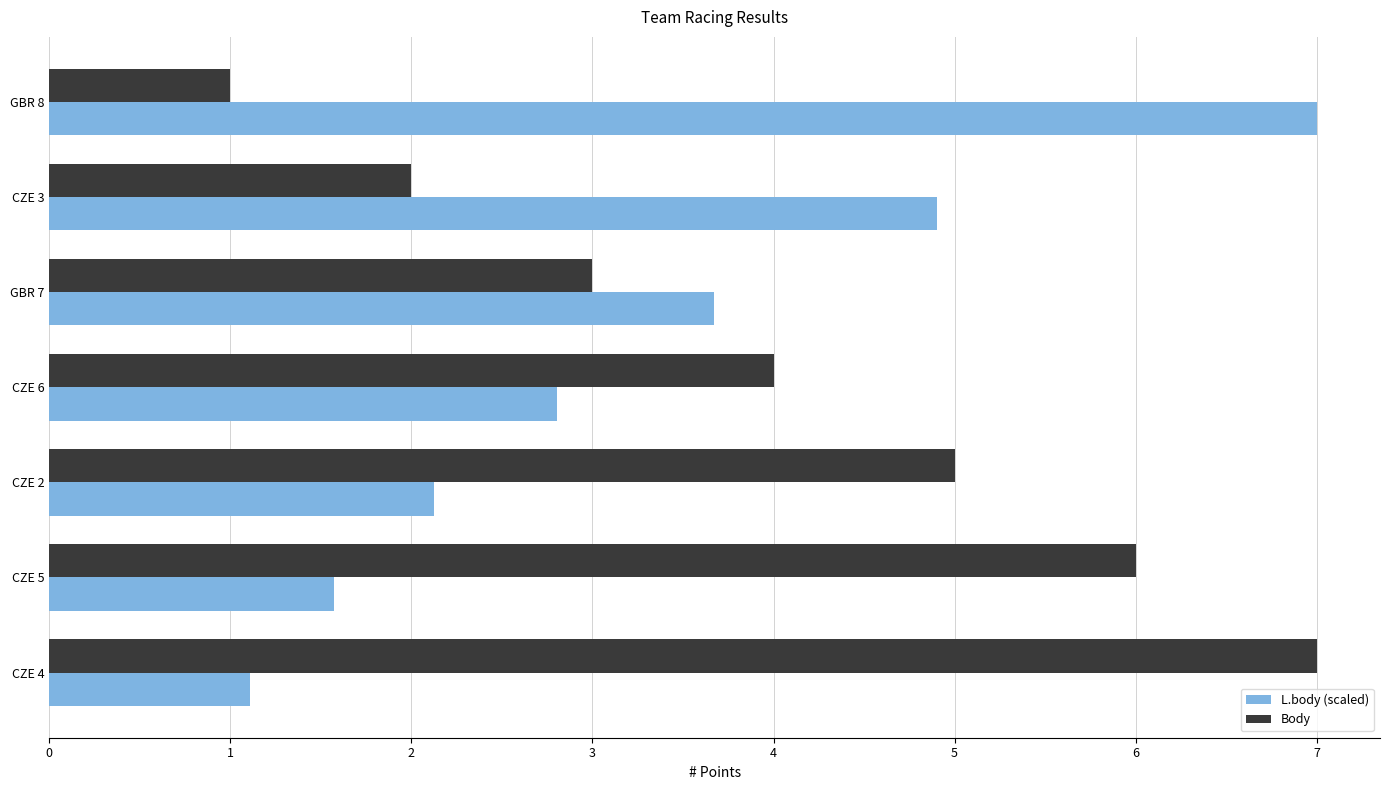

Is it true that Body equals 1.1 at CZE 2?

False